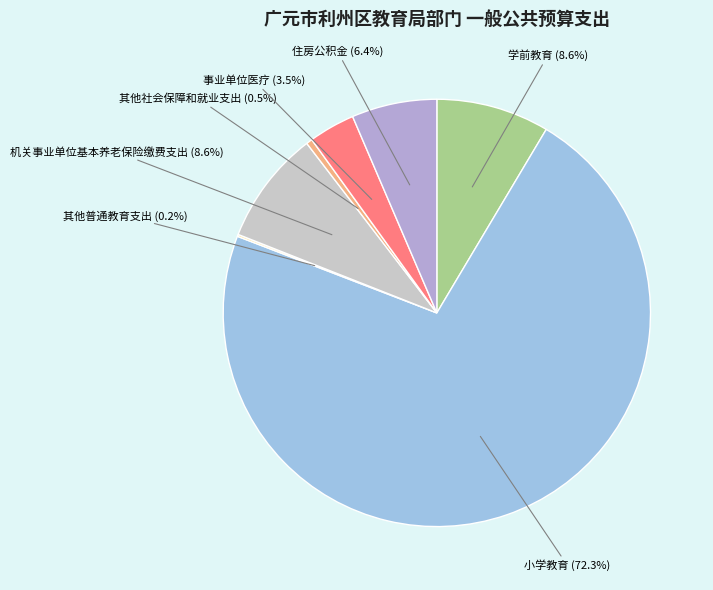

Is there any slice that represents more than half of the pie?

Yes